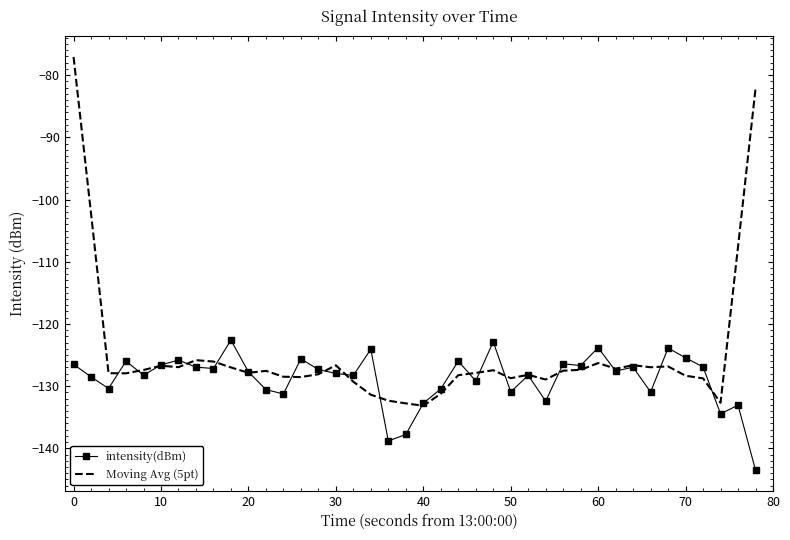

Which series has the largest range (max minus min)?

Moving Avg (5pt)